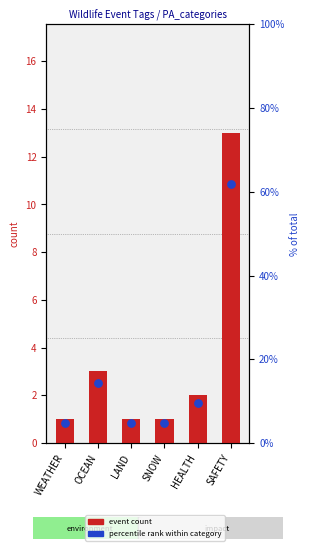

What is the total value across all series at LAND?

5.8